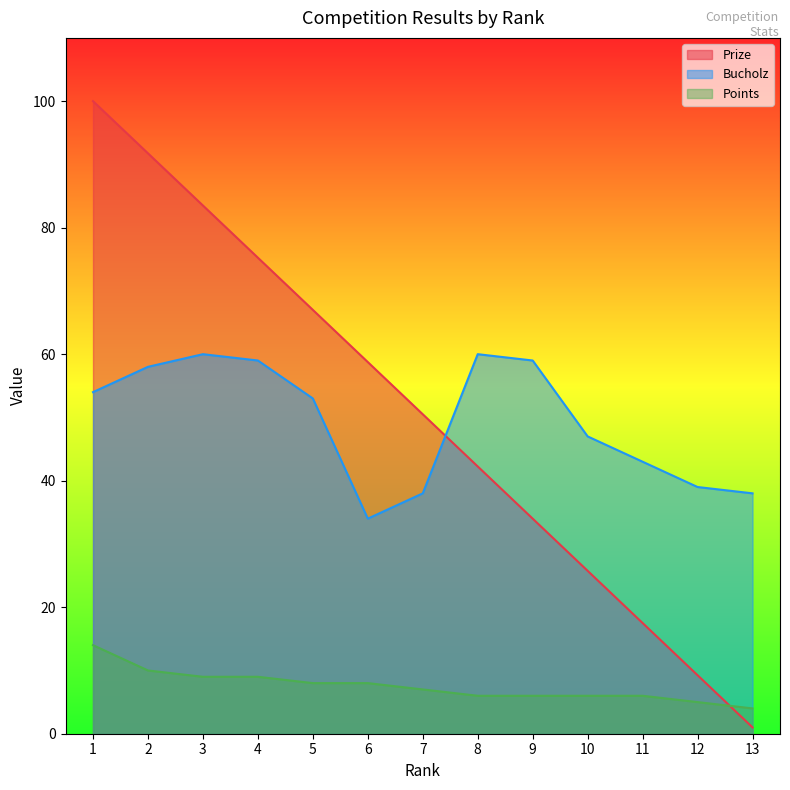

What is the highest value of the Bucholz series?

60.0